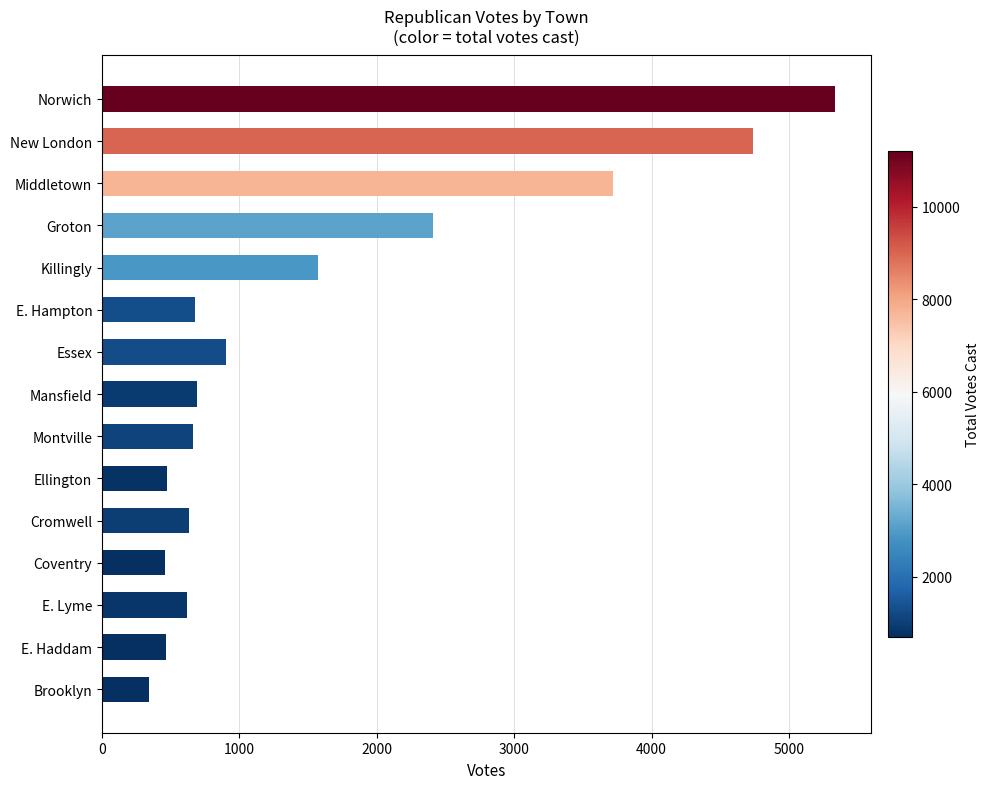

What is the value of the 9th bar from the top?

660